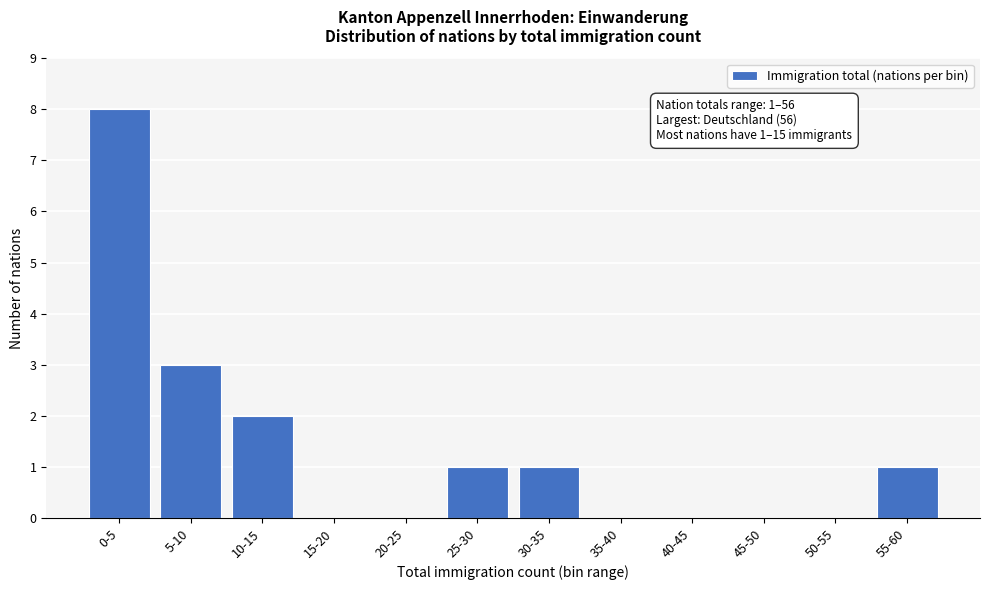

Reading left to right, transcribe all the data shown in this chart.

0-5=8	5-10=3	10-15=2	15-20=0	20-25=0	25-30=1	30-35=1	35-40=0	40-45=0	45-50=0	50-55=0	55-60=1